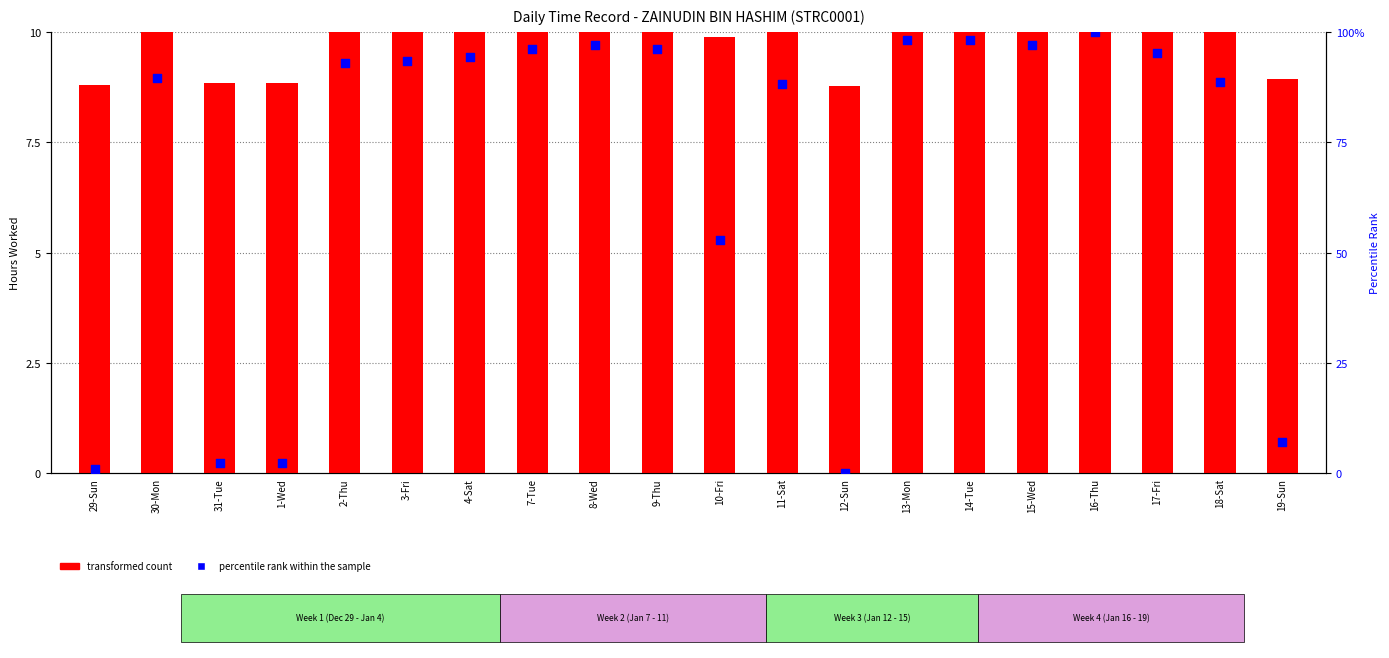

Which series contains the highest Y value?

percentile rank within the sample